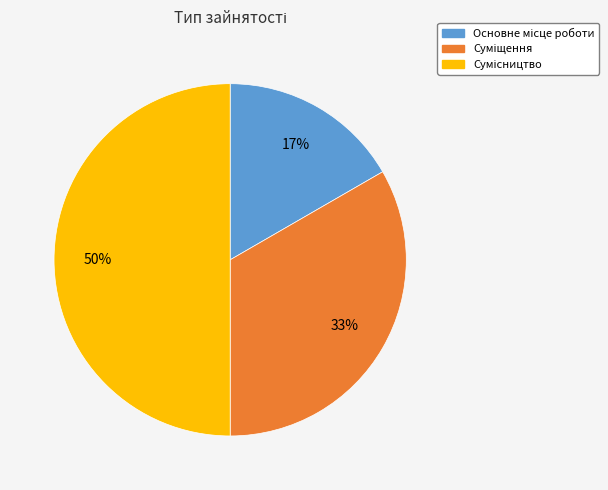

How many slices are in this pie chart?

3